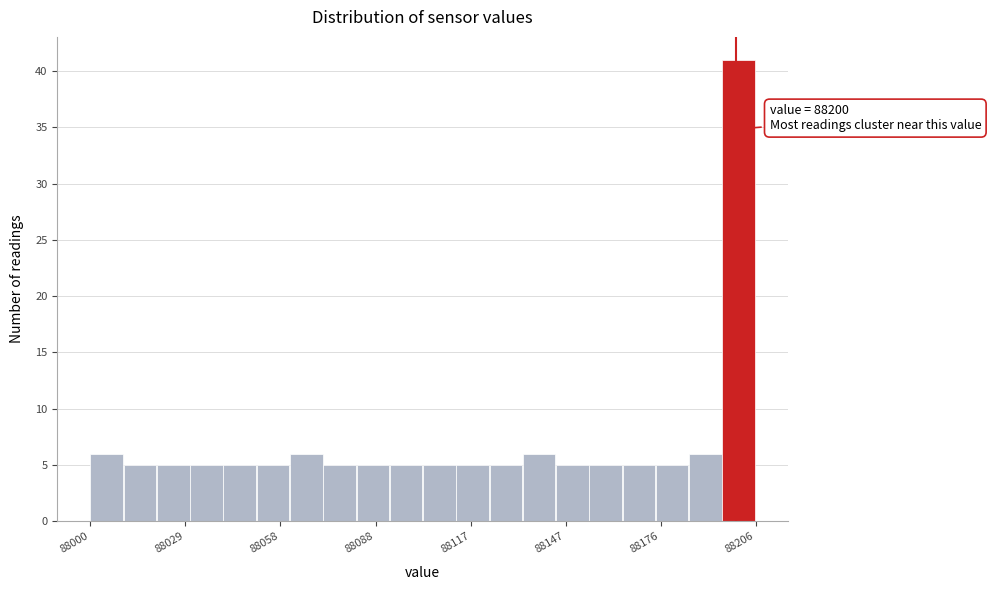

Around what value on the x-axis is the tallest bar? Give the approximate position of its centre, as read against the axis.

88200